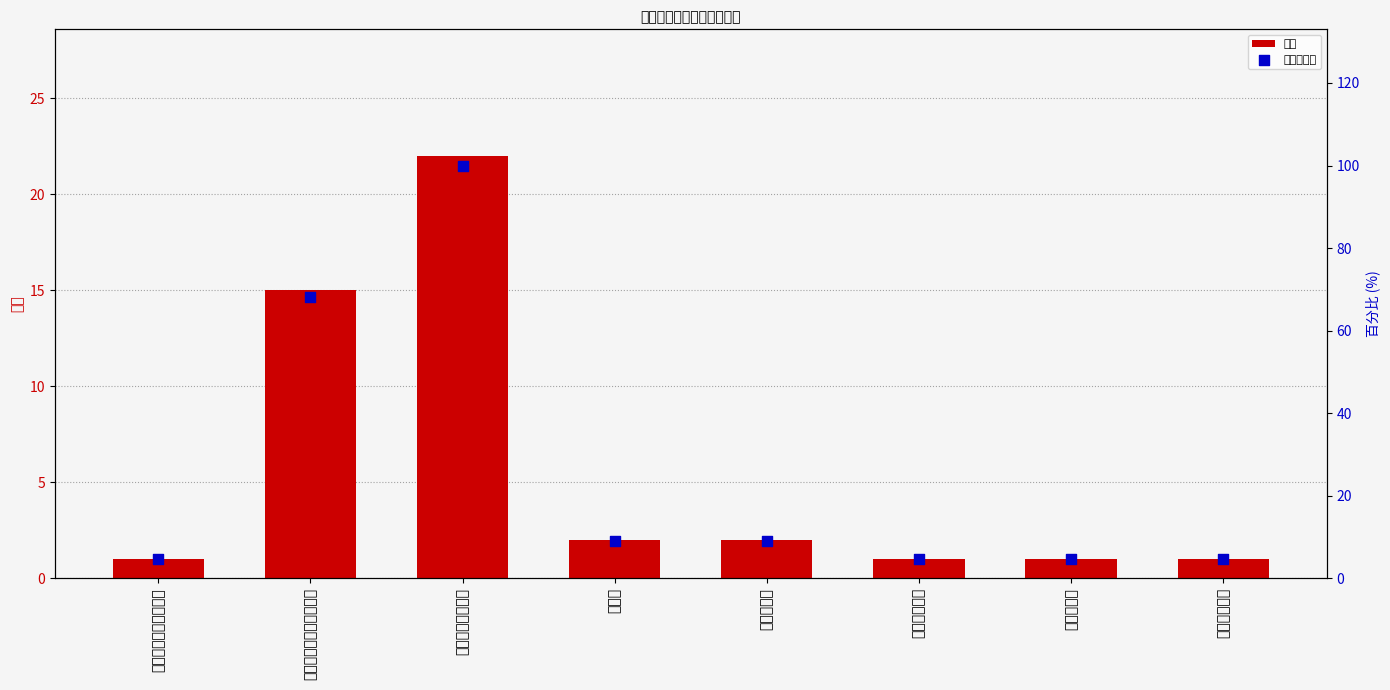

Which series contains the lowest Y value?

数量